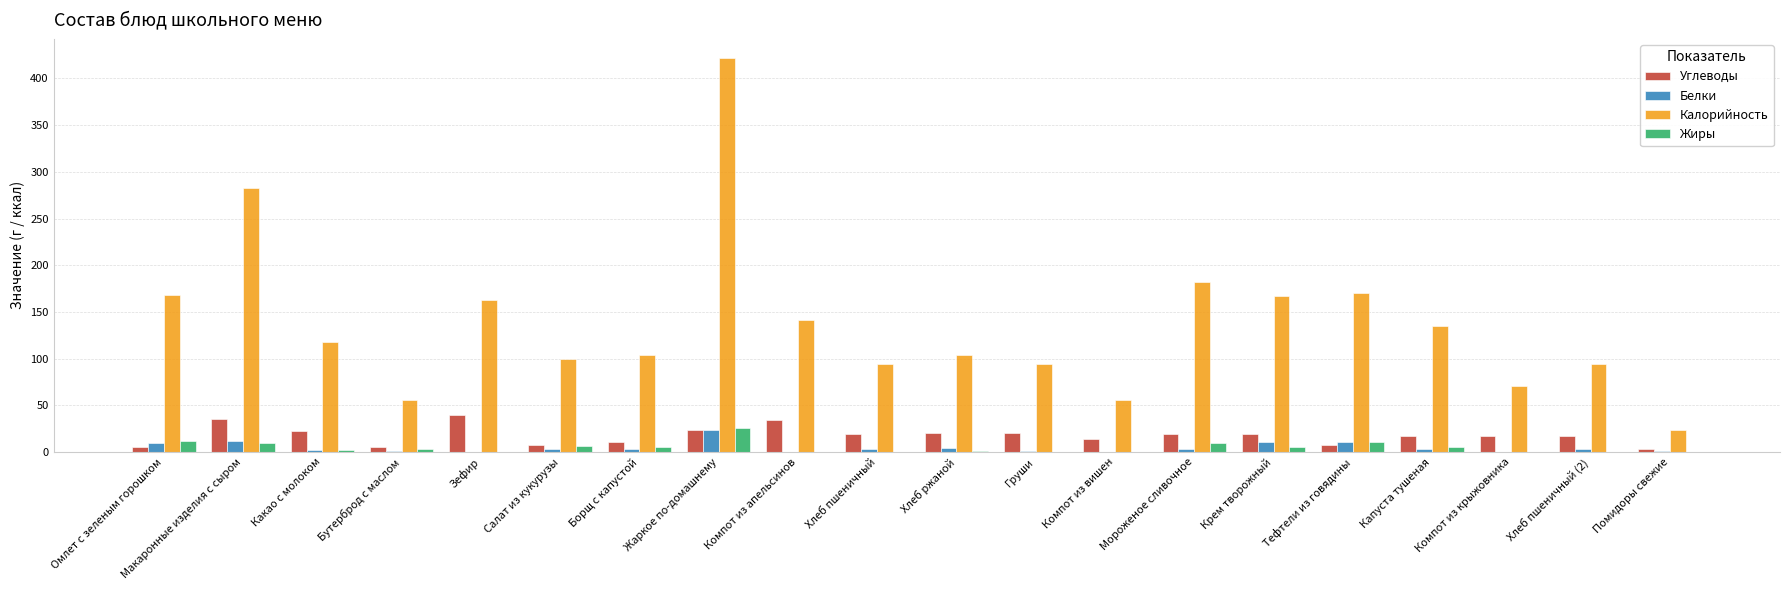

Which category has the highest value across all series?

Жаркое по-домашнему